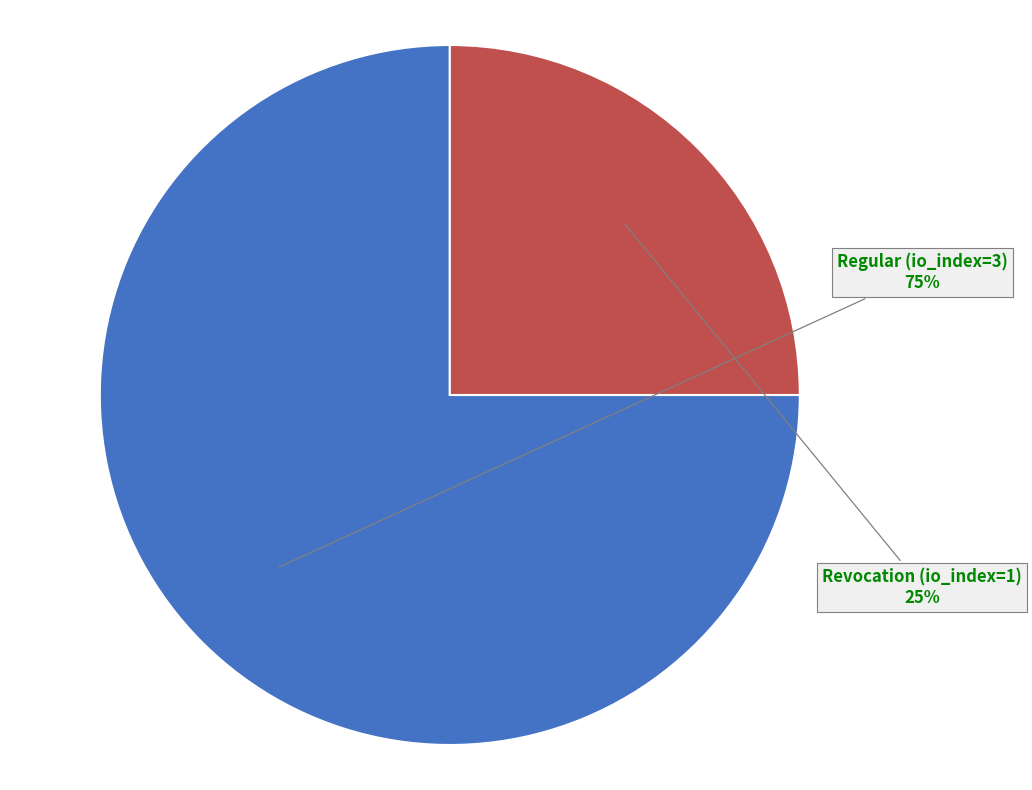

What is the ratio of the value at Revocation (io_index=1) to the value at Regular (io_index=3)?

0.3